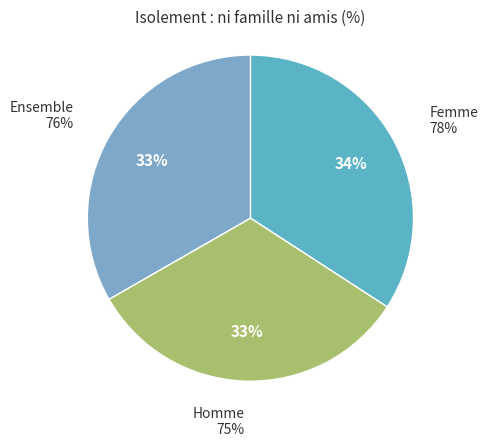

Is it true that Femme is 21% of the pie?

False